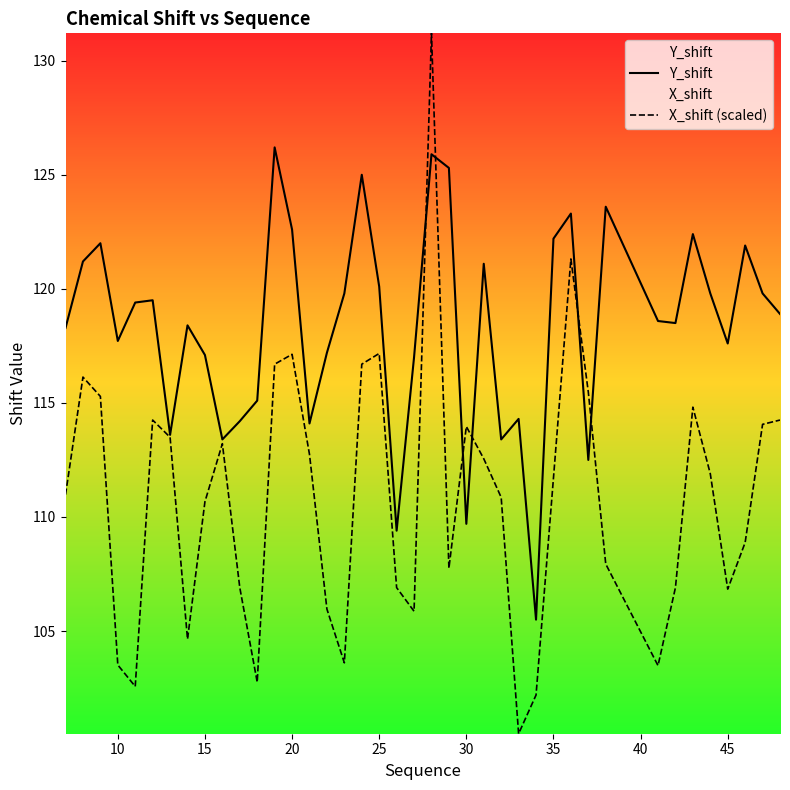

How many interior local peaks does the X_shift (scaled) series have?

9